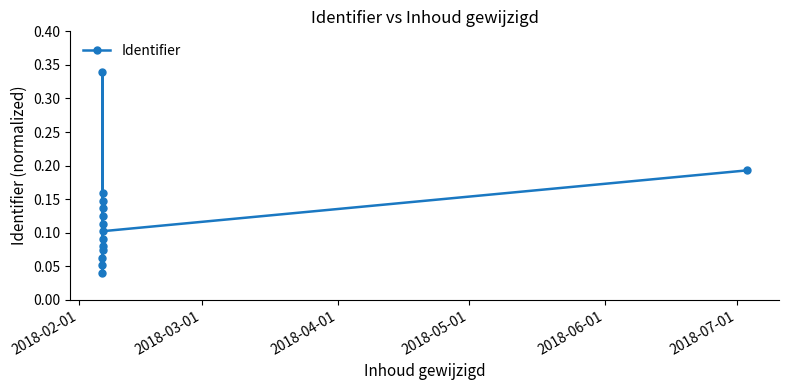

The value at 8 is 0.2. True or false?

False